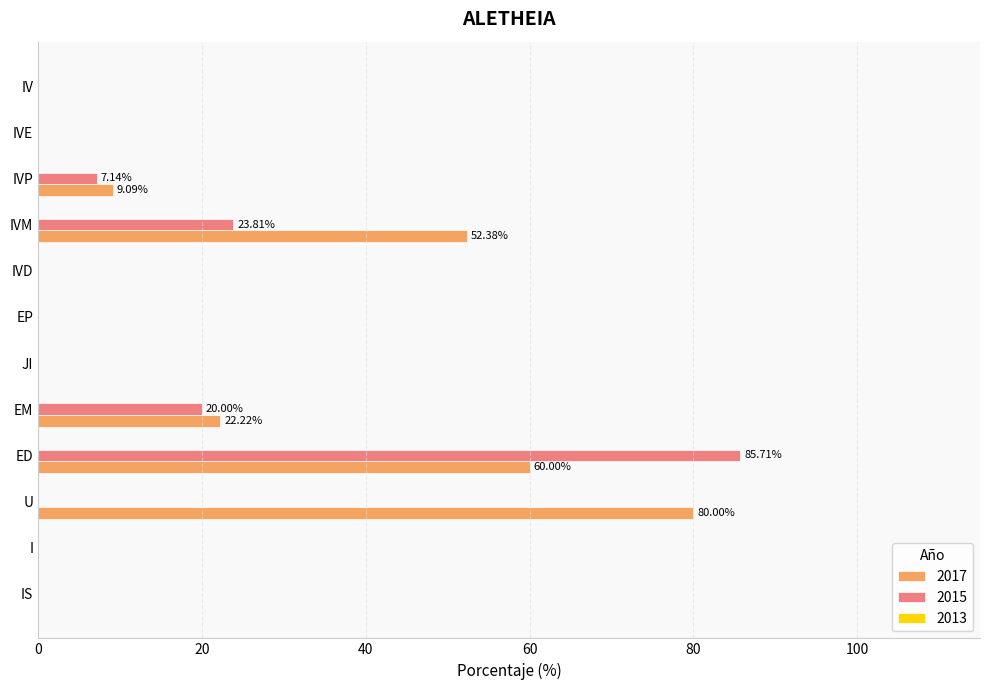

Which series changed the most between IVD and IVP?

2017